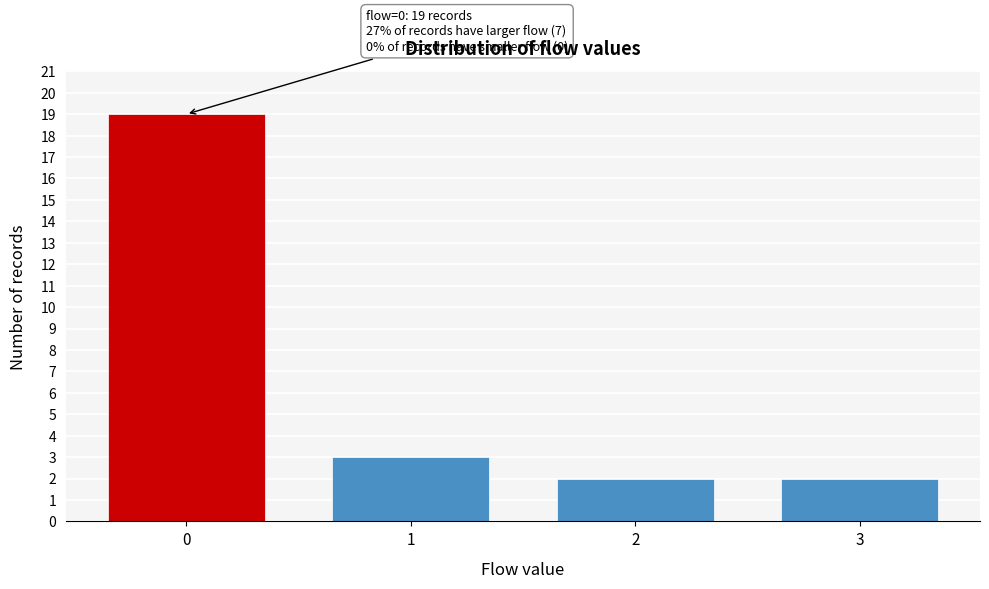

Reading left to right, list all the values displayed in this chart.

0=19	1=3	2=2	3=2